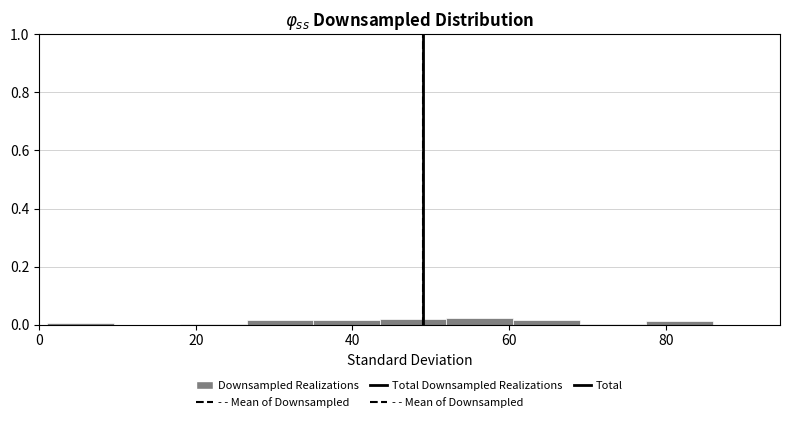

Reading left to right, list every bar in this chart as the range it spans on the x-axis followed by its height. Neither the bar edges nor the heights are printed on the chart, so give them approximately, as read against the axes.

1.0 to 9.5: under 0.02
9.5 to 18.0: 0
18.0 to 26.5: under 0.02
26.5 to 35.0: under 0.02
35.0 to 43.5: under 0.02
43.5 to 52.0: 0.02
52.0 to 60.5: 0.02
60.5 to 69.0: under 0.02
69.0 to 77.5: under 0.02
77.5 to 86.0: under 0.02